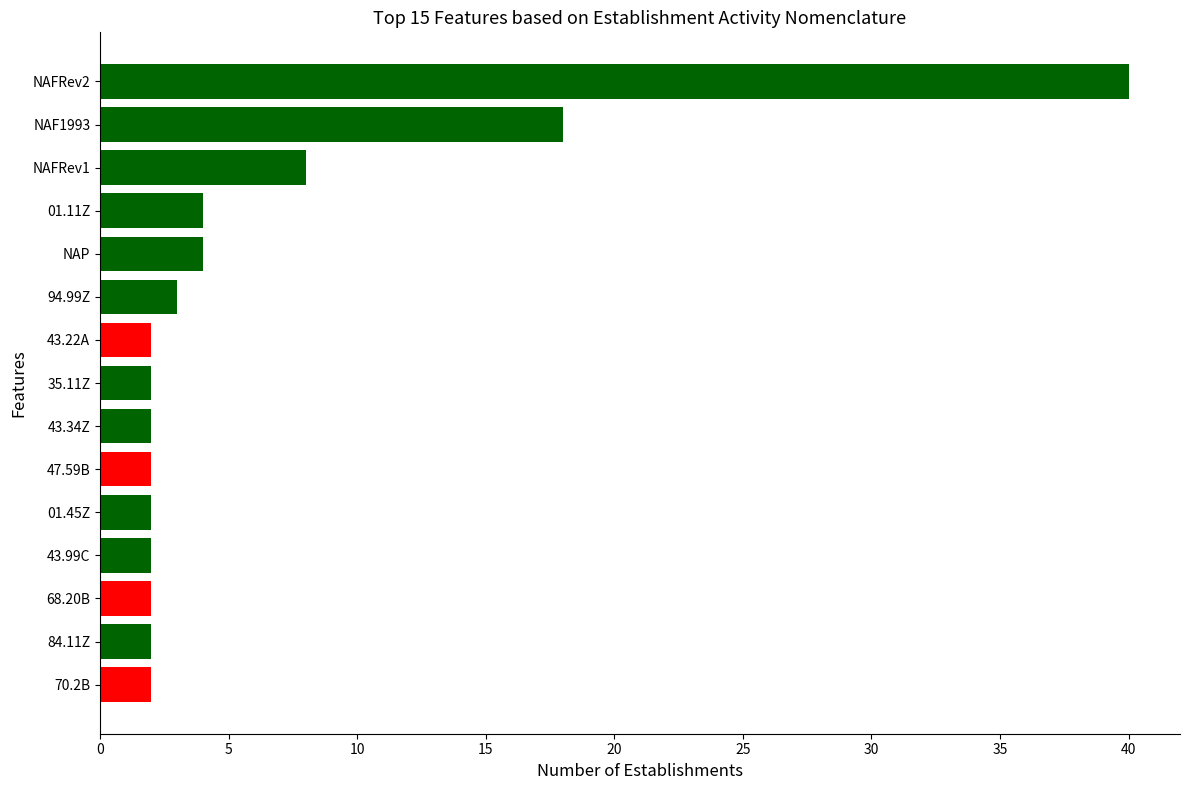

Count the number of categories in the chart.

15